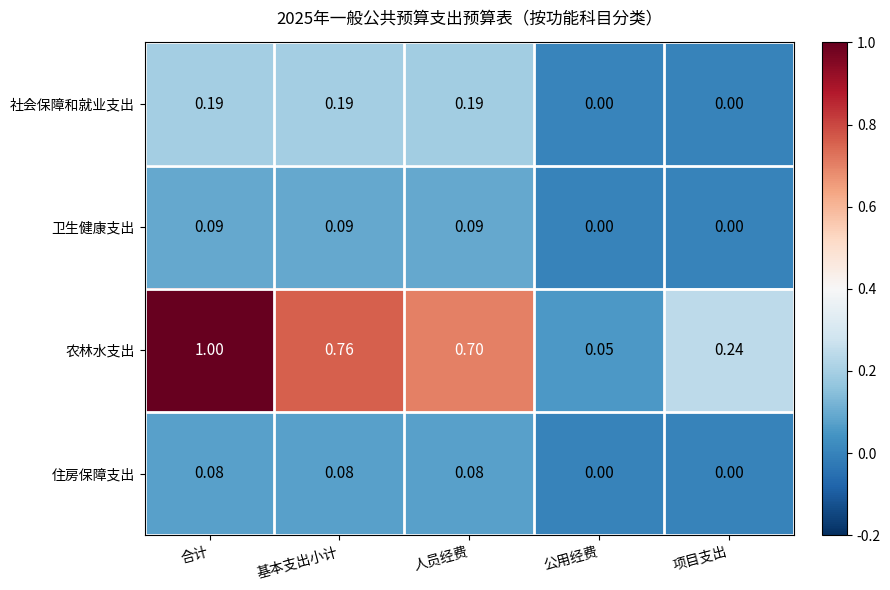

What is the spread (max minus min) of values at 合计?

0.9